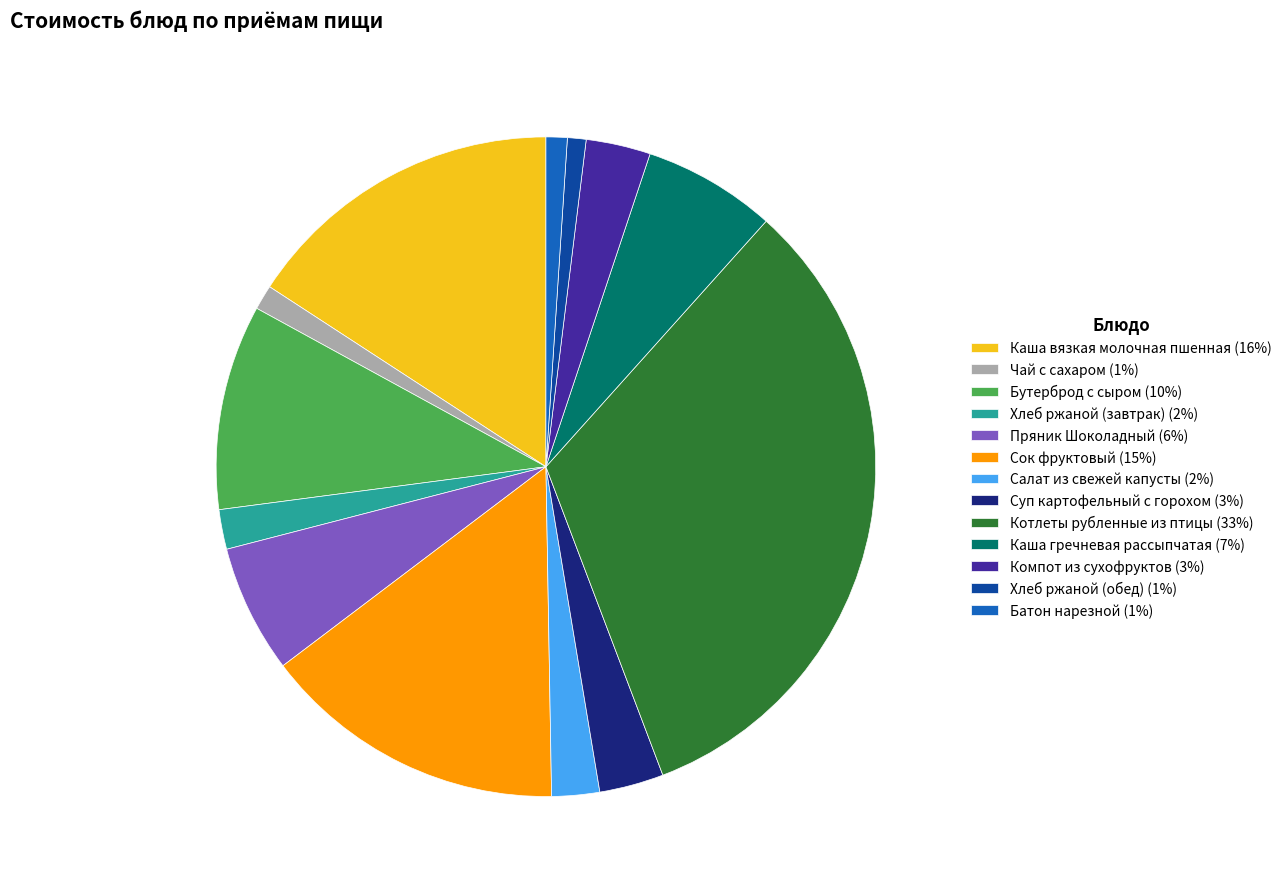

What is the ratio of the value at Хлеб ржаной (обед) to the value at Бутерброд с сыром?

0.1